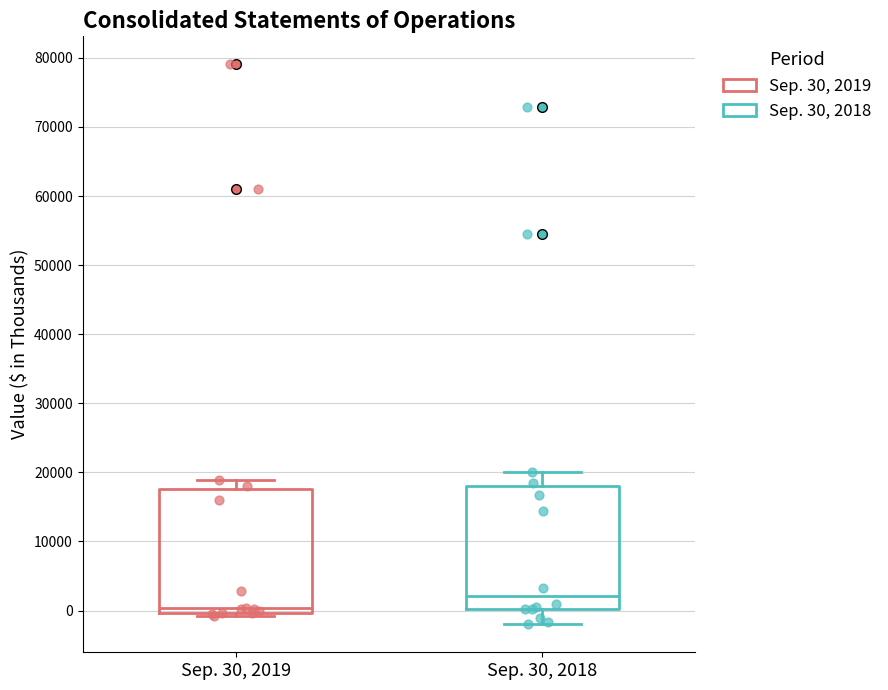

Reading left to right, transcribe this box plot: for each box, give where its median line is, the range the box spans, and where its two whiskers end, as read against the y-axis. The values are not printed on the chart, so give them approximately, as read against the axis.

Sep. 30, 2019: median 0 (just above the box's lower edge), box 0 to 18000, whiskers -1000 to 19000
Sep. 30, 2018: median 2000, box 0 to 18000, whiskers -2000 to 20000